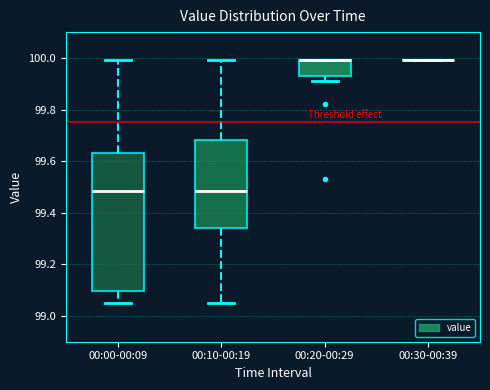

Where is the lower edge of the box for 00:00-00:09 on the y-axis? The values are not printed on the chart, so give them approximately, as read against the axis.

99.10